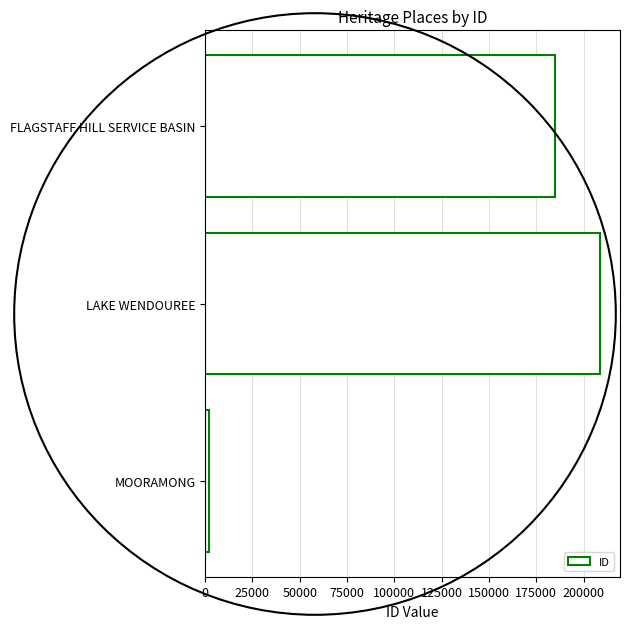

Which has a higher value, FLAGSTAFF HILL SERVICE BASIN or LAKE WENDOUREE?

LAKE WENDOUREE